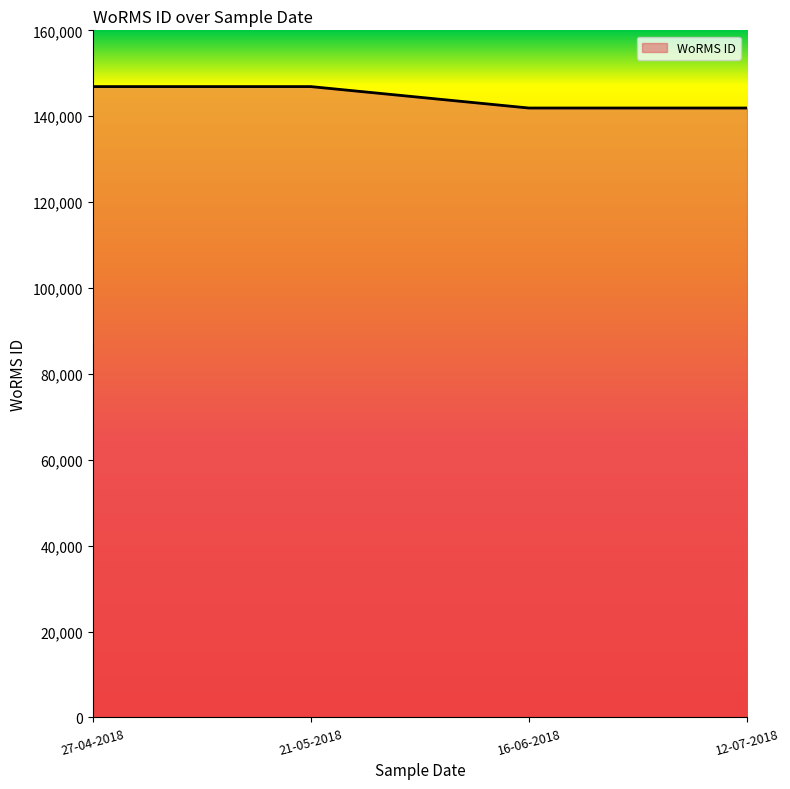

What is the ratio of the value at 16-06-2018 to the value at 12-07-2018?

1.0